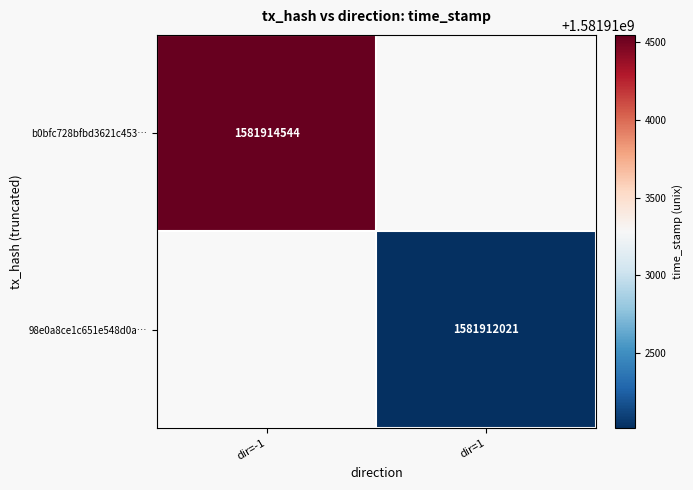

The b0bfc728bfbd3621c453… series shows 1581914544 at dir=-1. True or false?

True